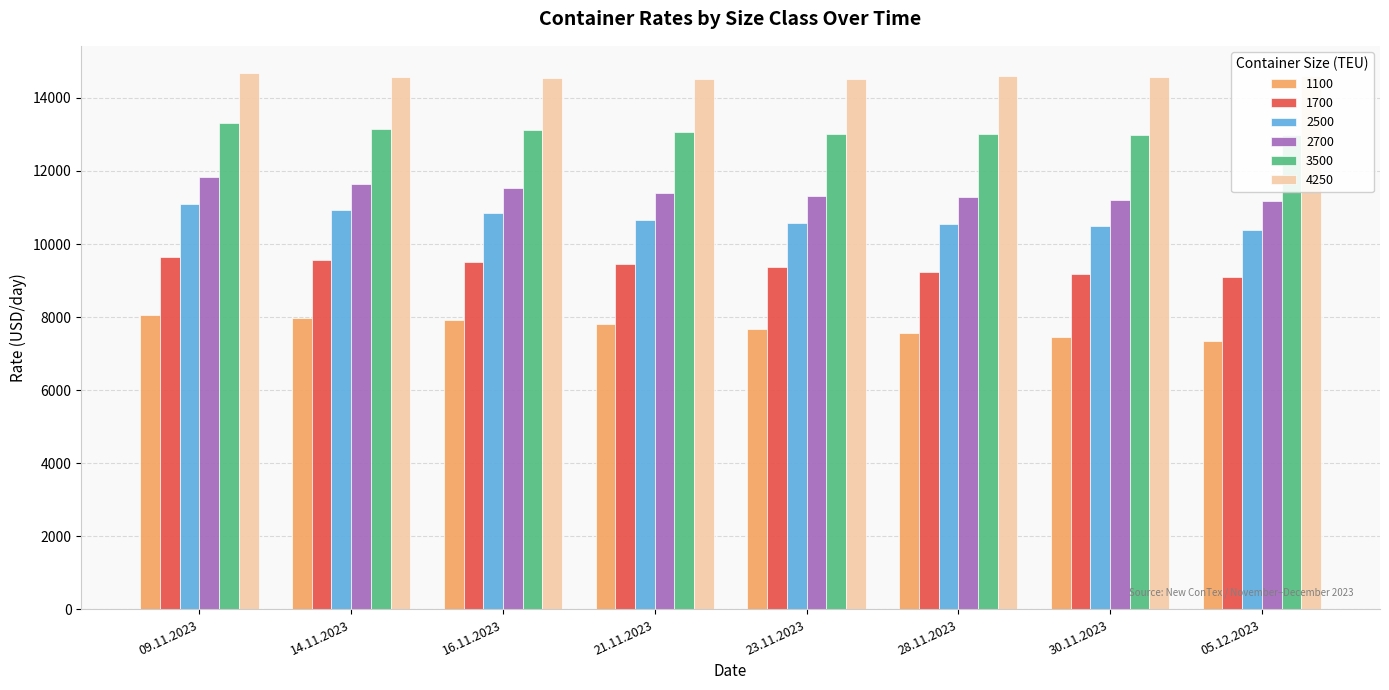

What is the label of the 8th bar from the right?

09.11.2023